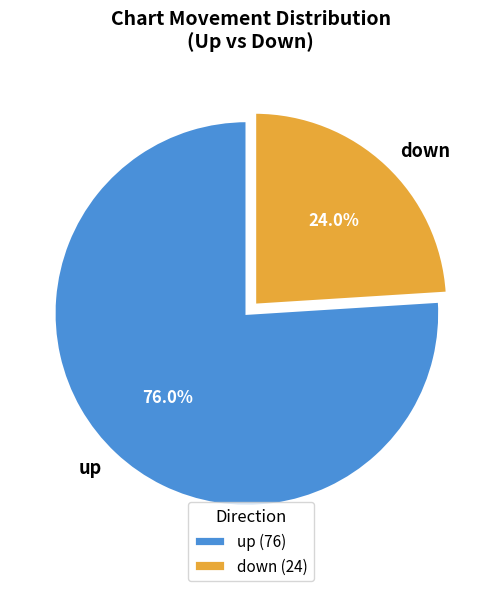

What percentage is the down slice, to the nearest percent?

24%